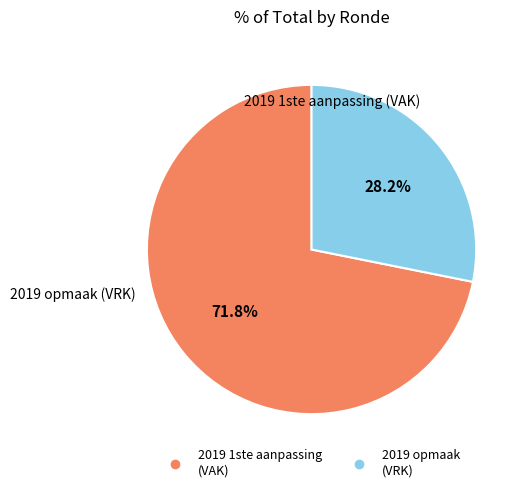

Is there a majority slice in this chart?

Yes